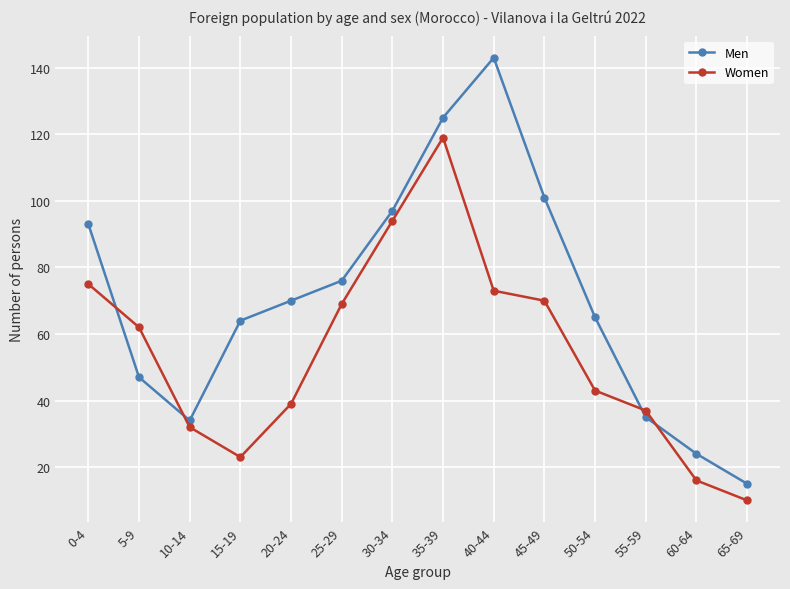

List the series in order of their peak value, lowest first.

Women, Men